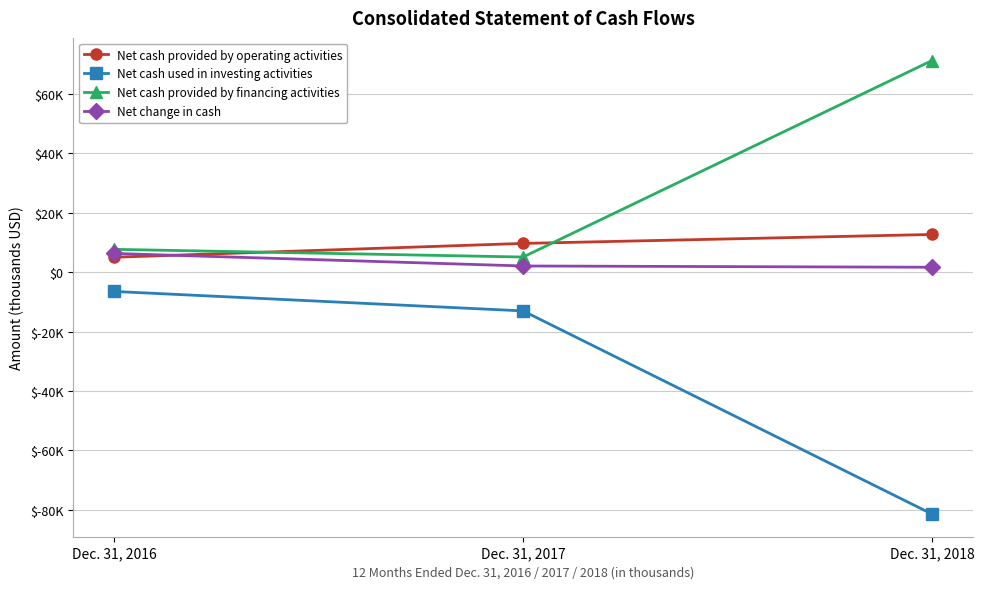

Does the chart have visible grid lines?

Yes